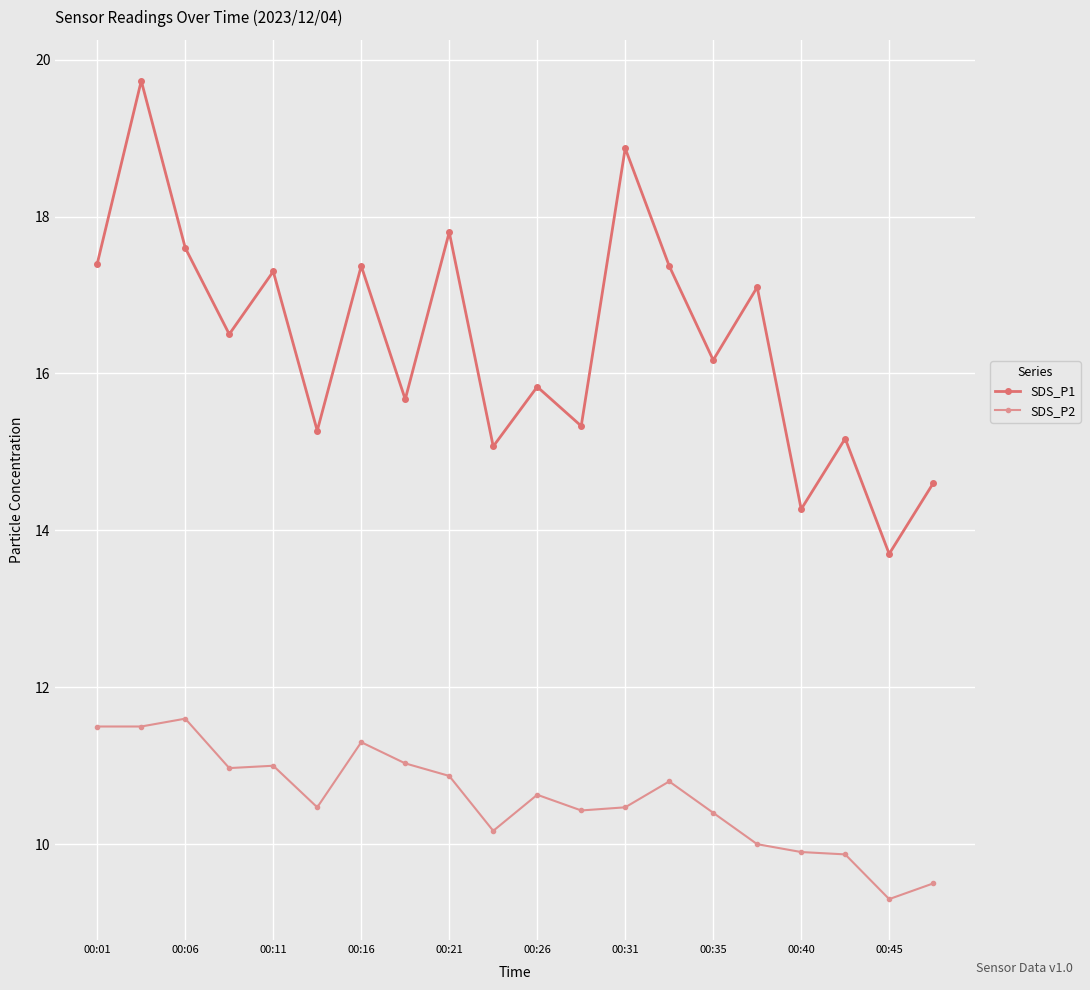

What is the average value of the SDS_P1 series?

16.4